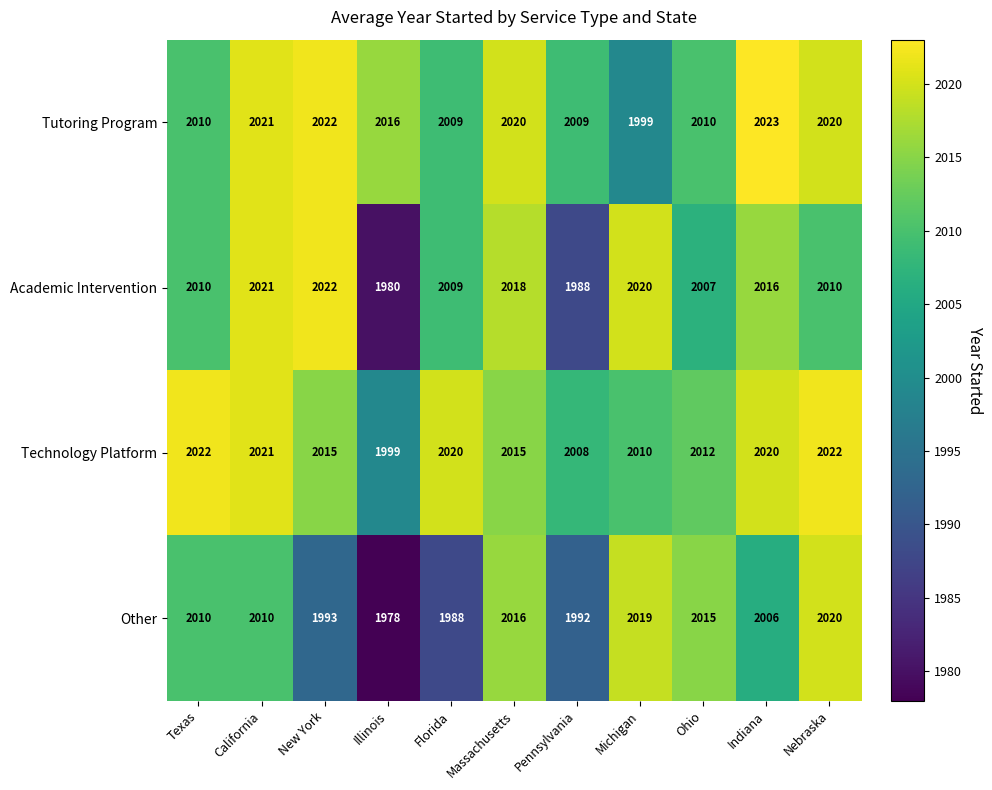

Which series changed the most between Texas and Illinois?

Other